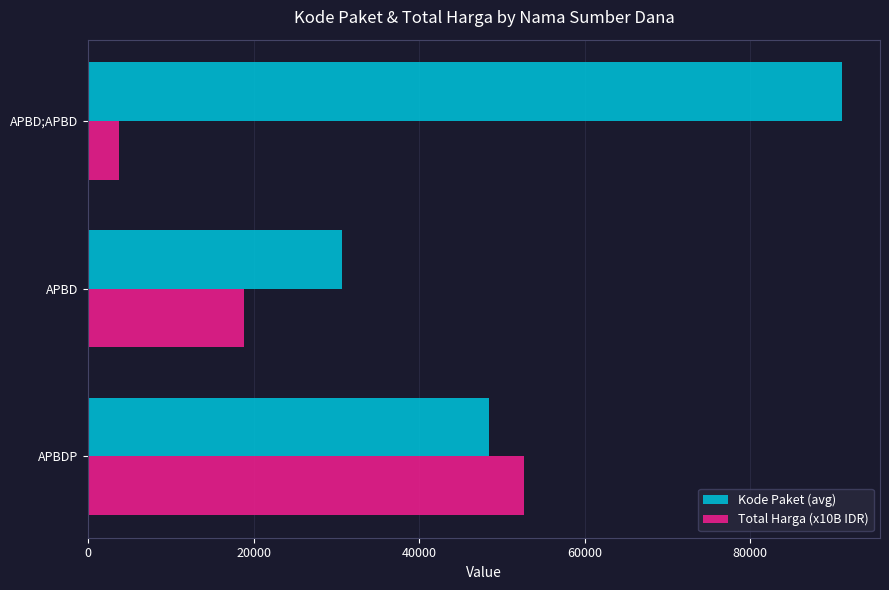

What is the average value of the Kode Paket (avg) series?

56769.0